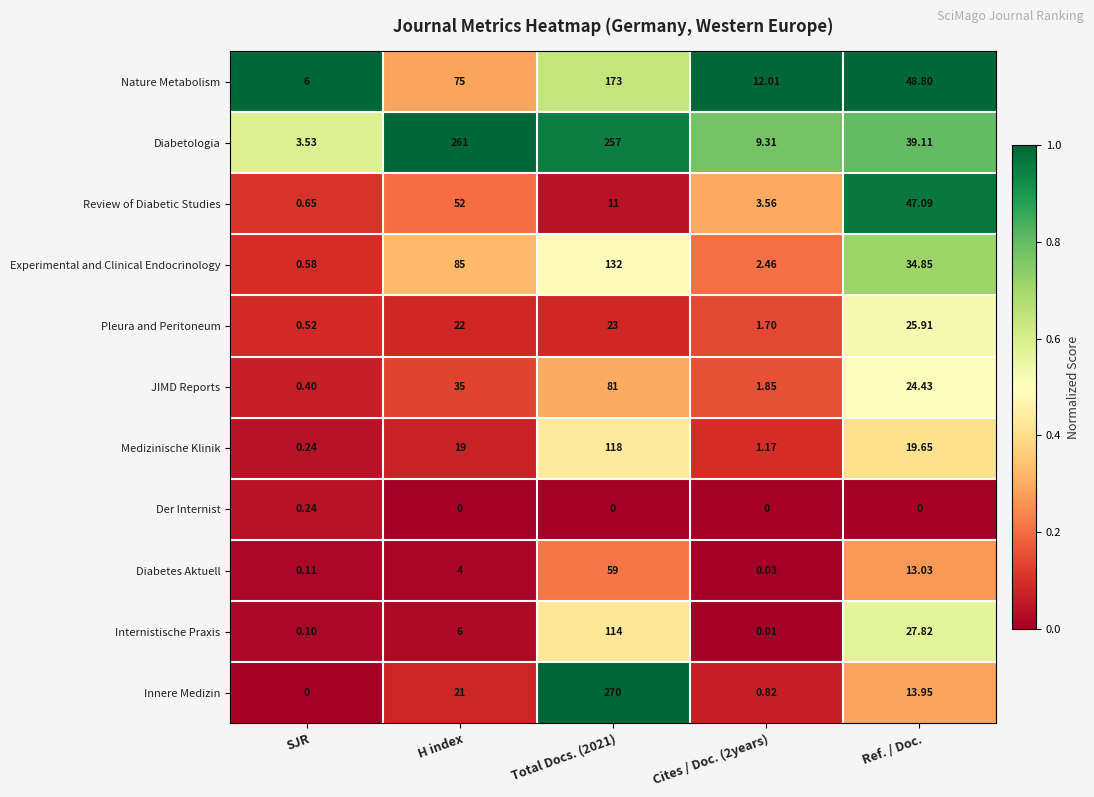

What is the total value across all series at SJR?

12.4